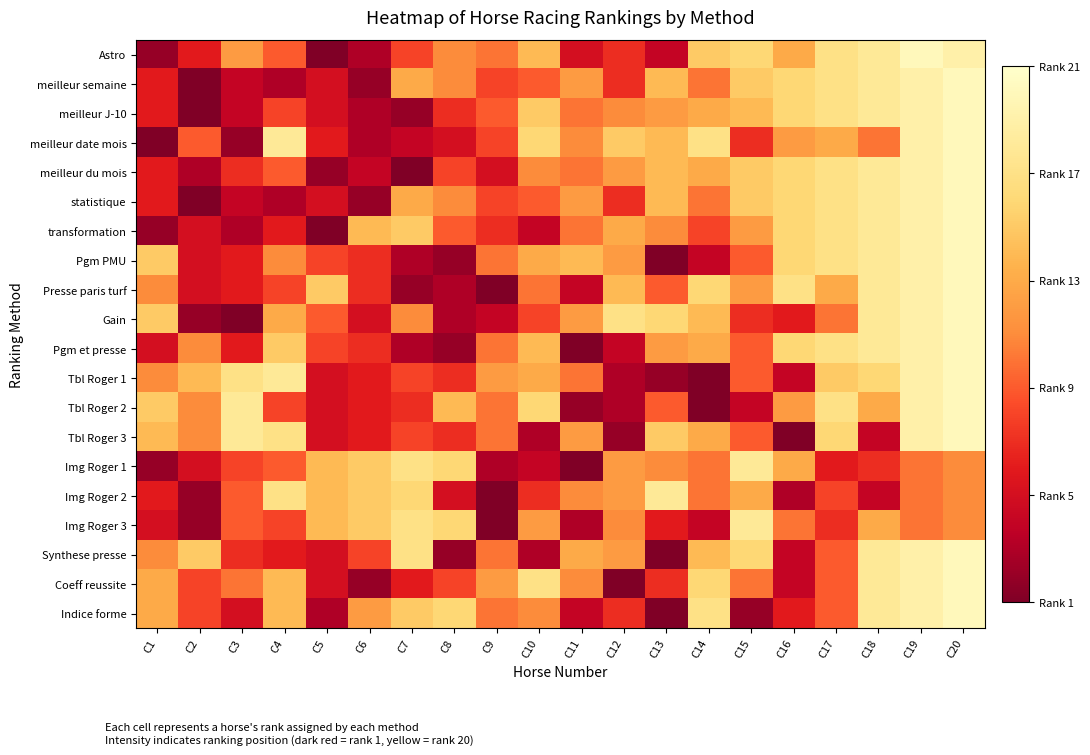

How many series are shown in this chart?

20